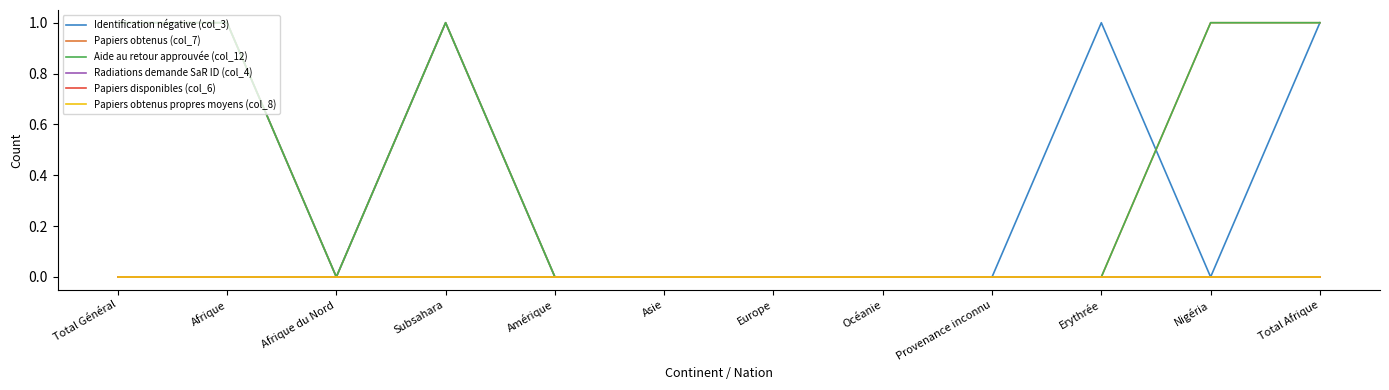

Is this an area chart (filled region under the line)?

No